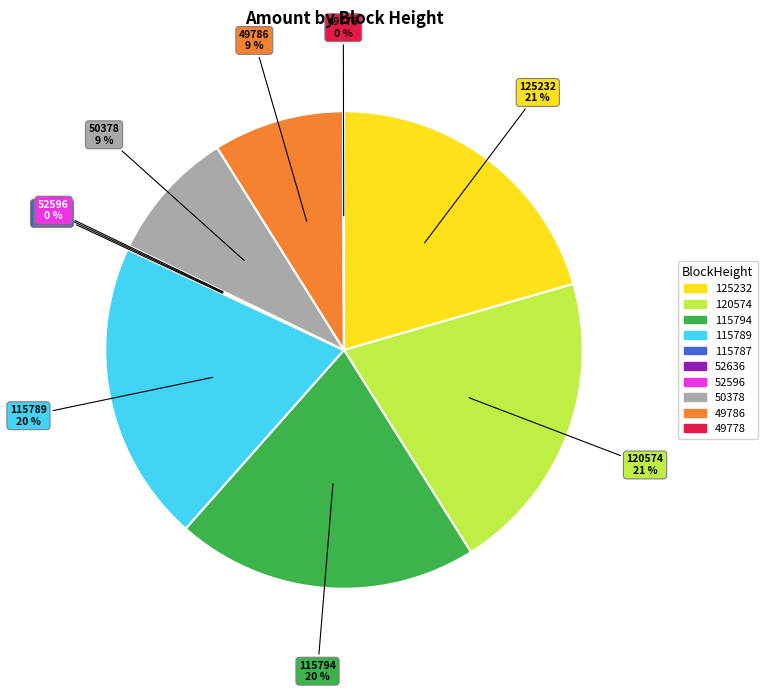

To the nearest percent, what is the average slice percentage?

10%